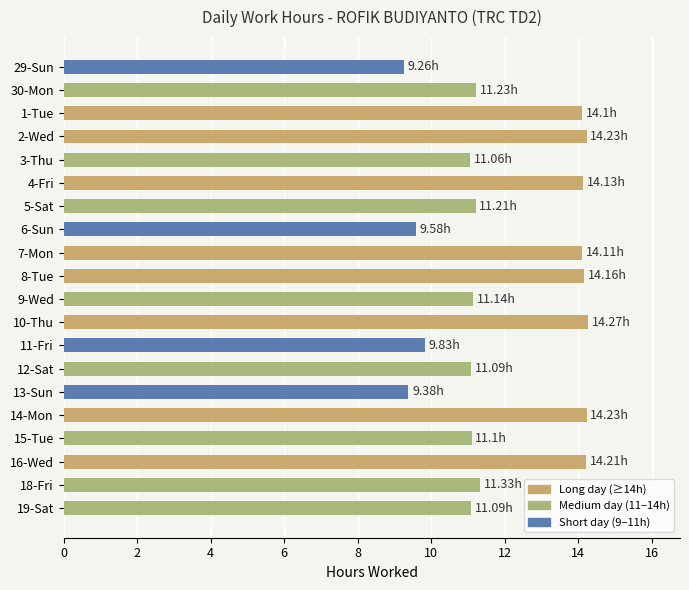

Between 2-Wed and 12-Sat, which is larger?

2-Wed